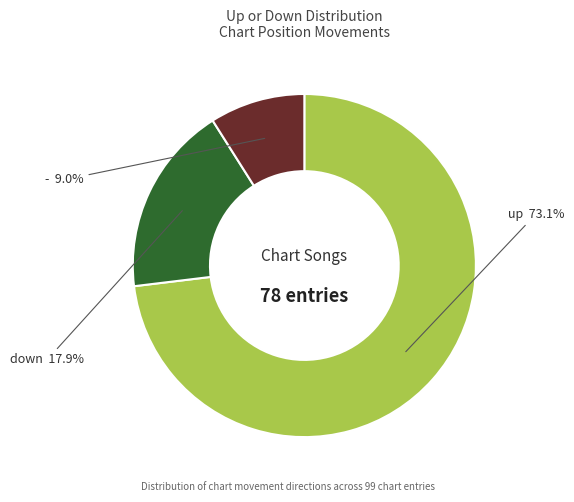

To the nearest percent, what portion does up represent?

73%